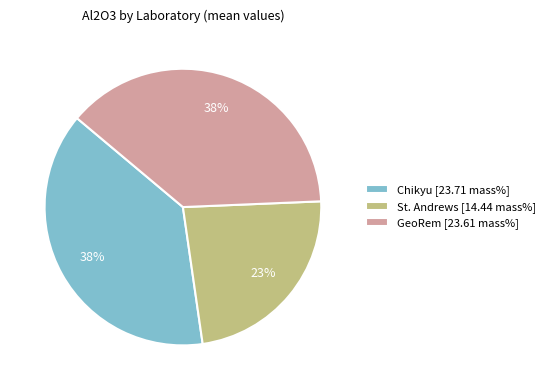

To the nearest percent, what percentage of the pie is Chikyu?

38%